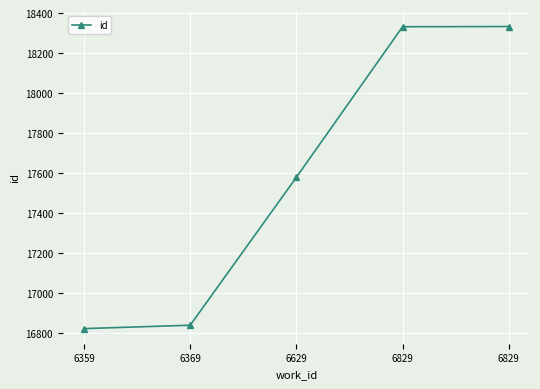

Where does the data first go above 17580?

6829